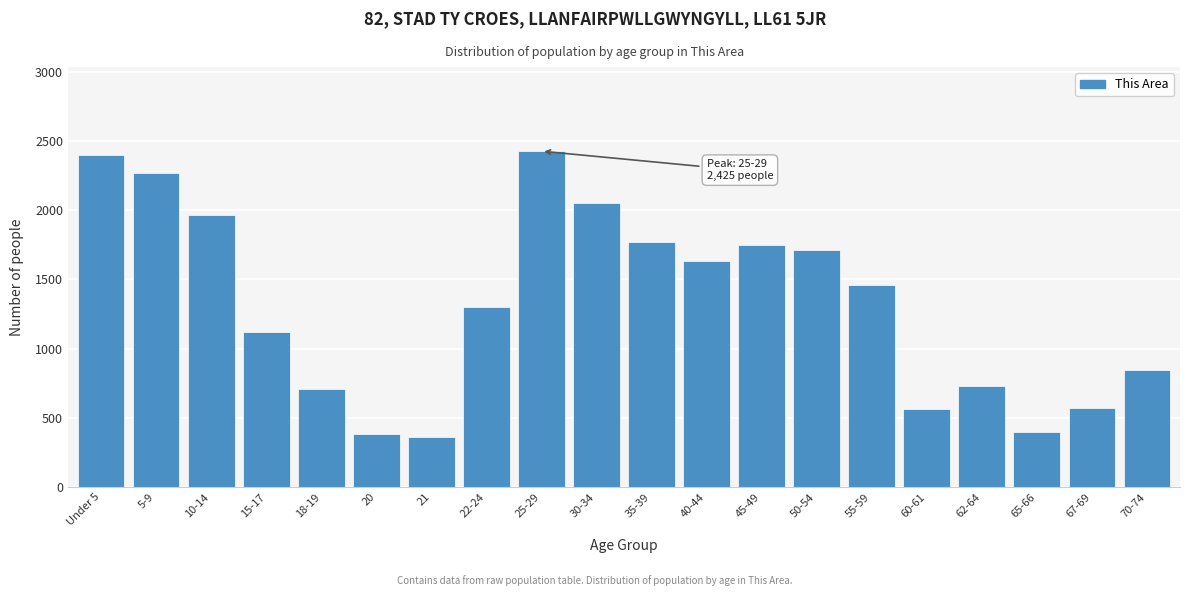

What is the label of the 1st bar from the left?

Under 5